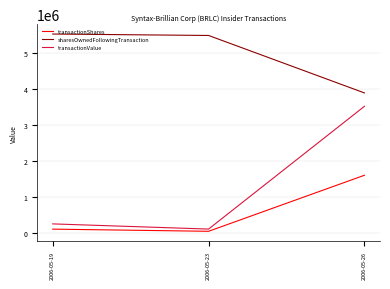

Where is transactionValue nearest to the value 1810855?

2006-05-19